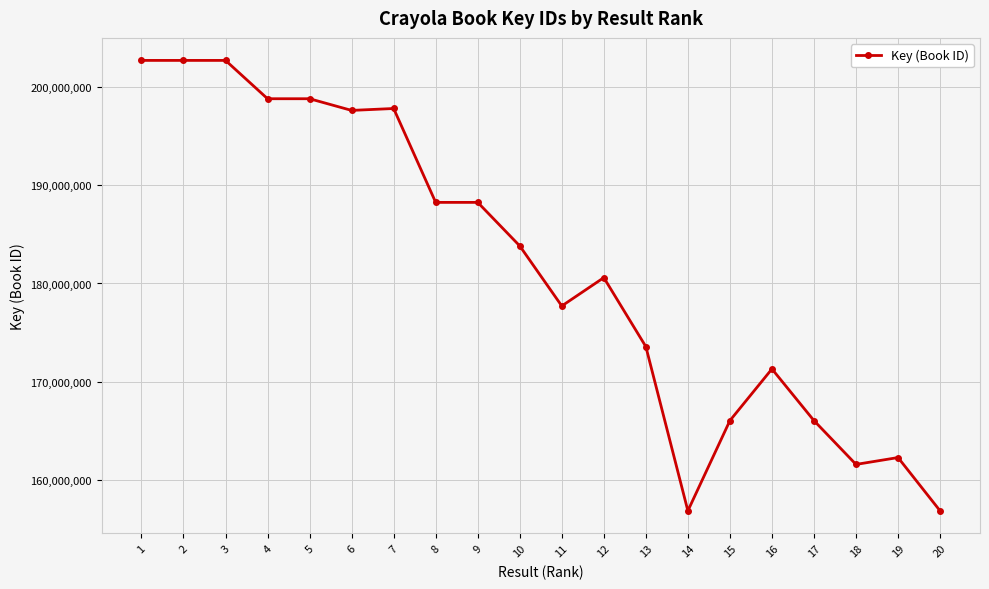

What is the sum of all values?

3634272205